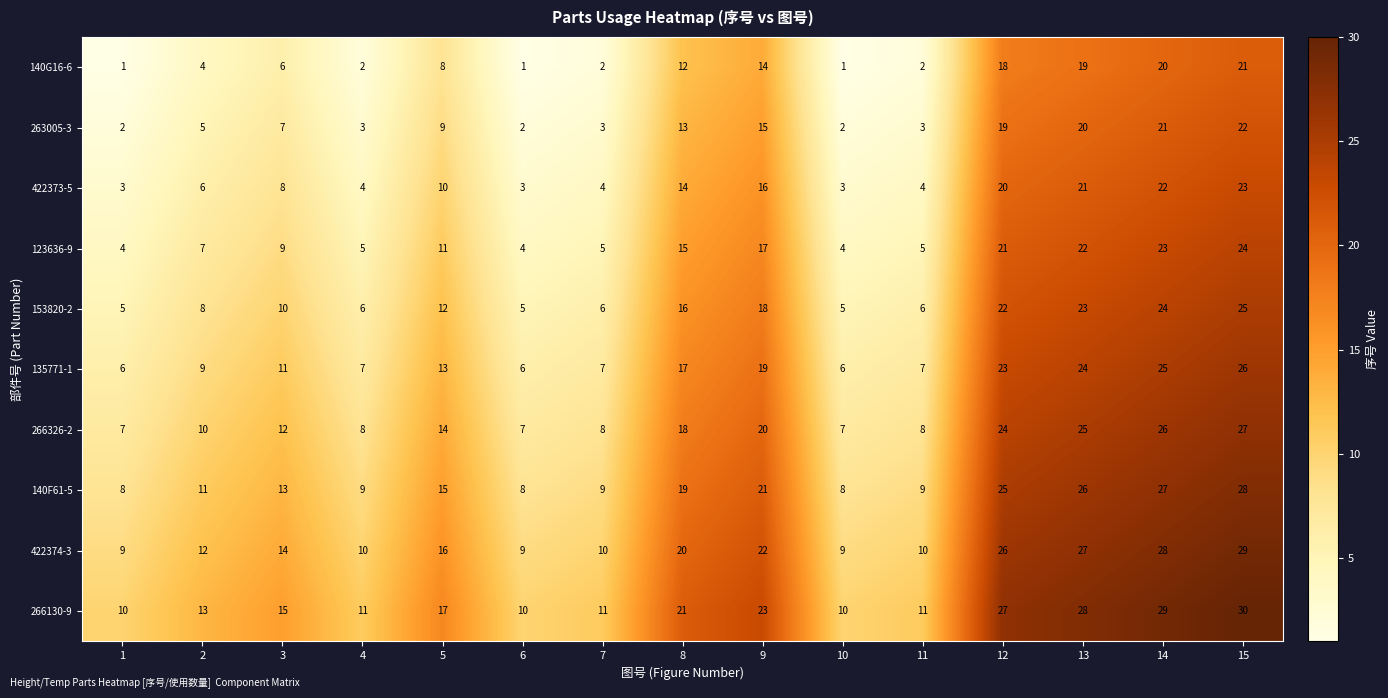

What is the minimum value shown in the chart?

1